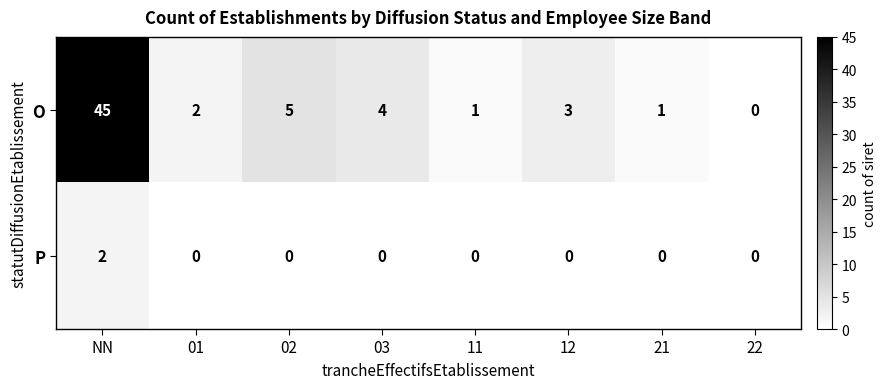

What is the sum of the O values at 03 and 01?

6